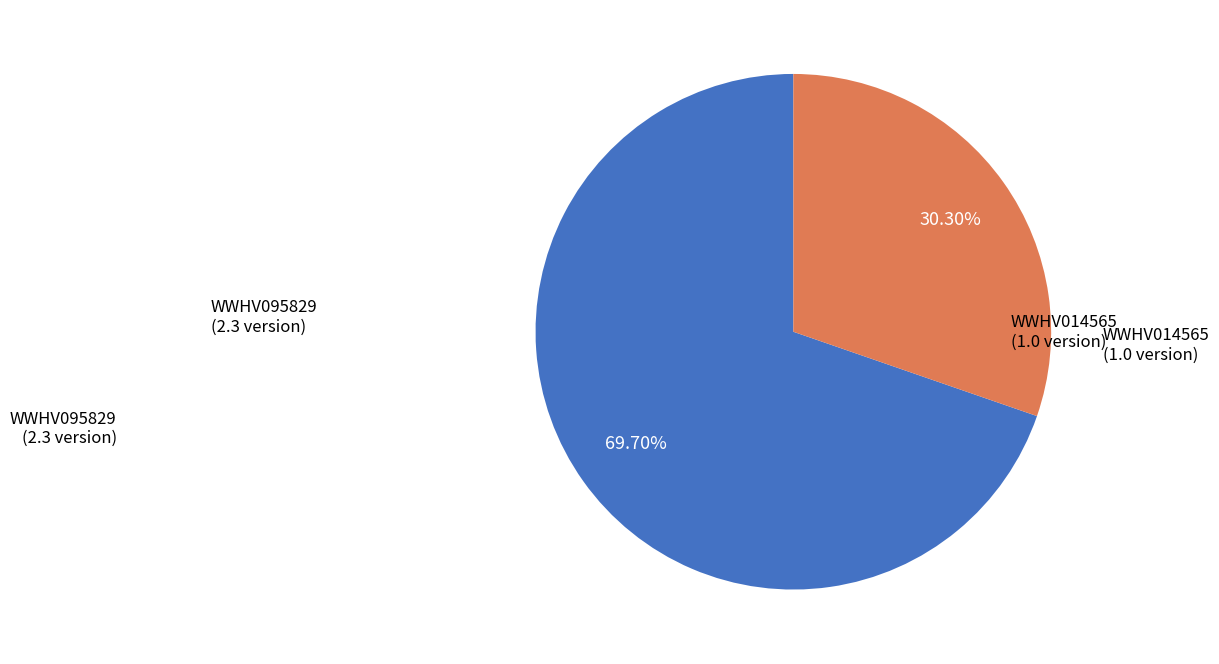

Is there a majority slice in this chart?

Yes